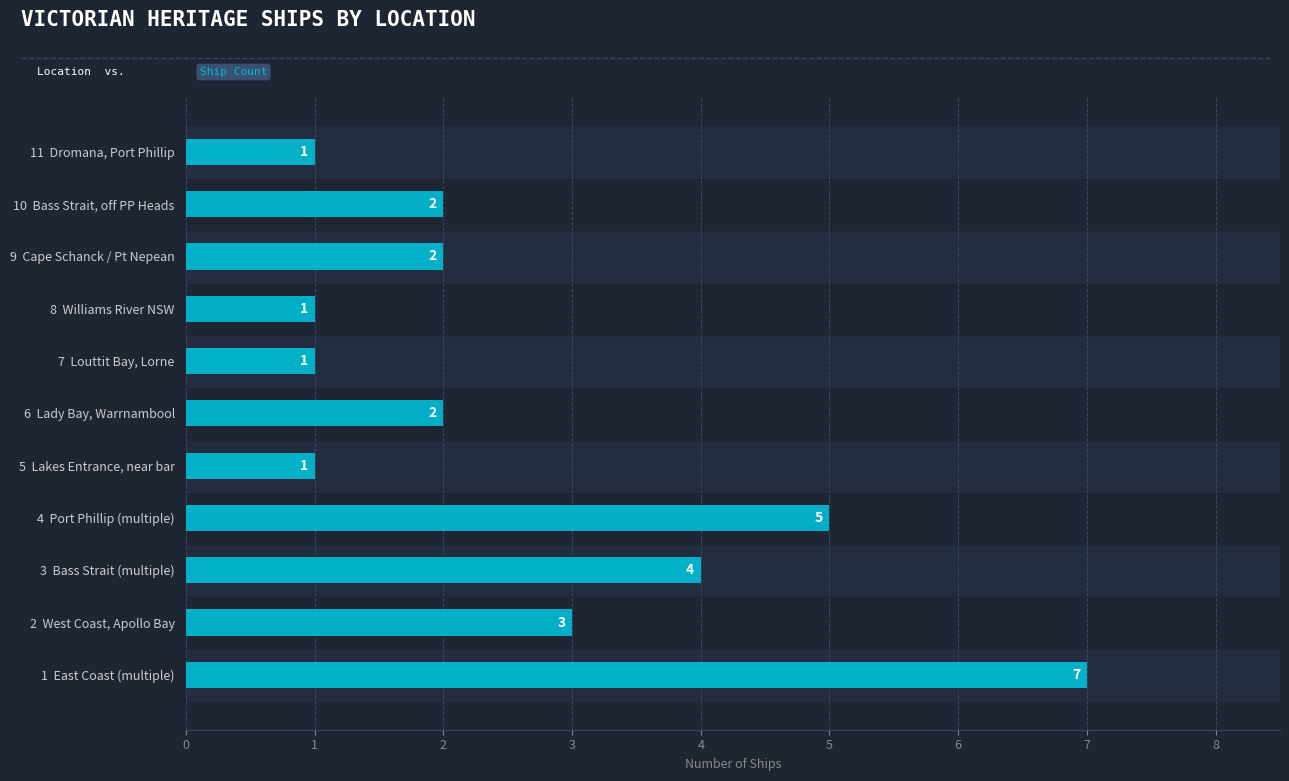

What is the sum of the values at Port Phillip and Bass Strait, off Port Phillip Heads?

3